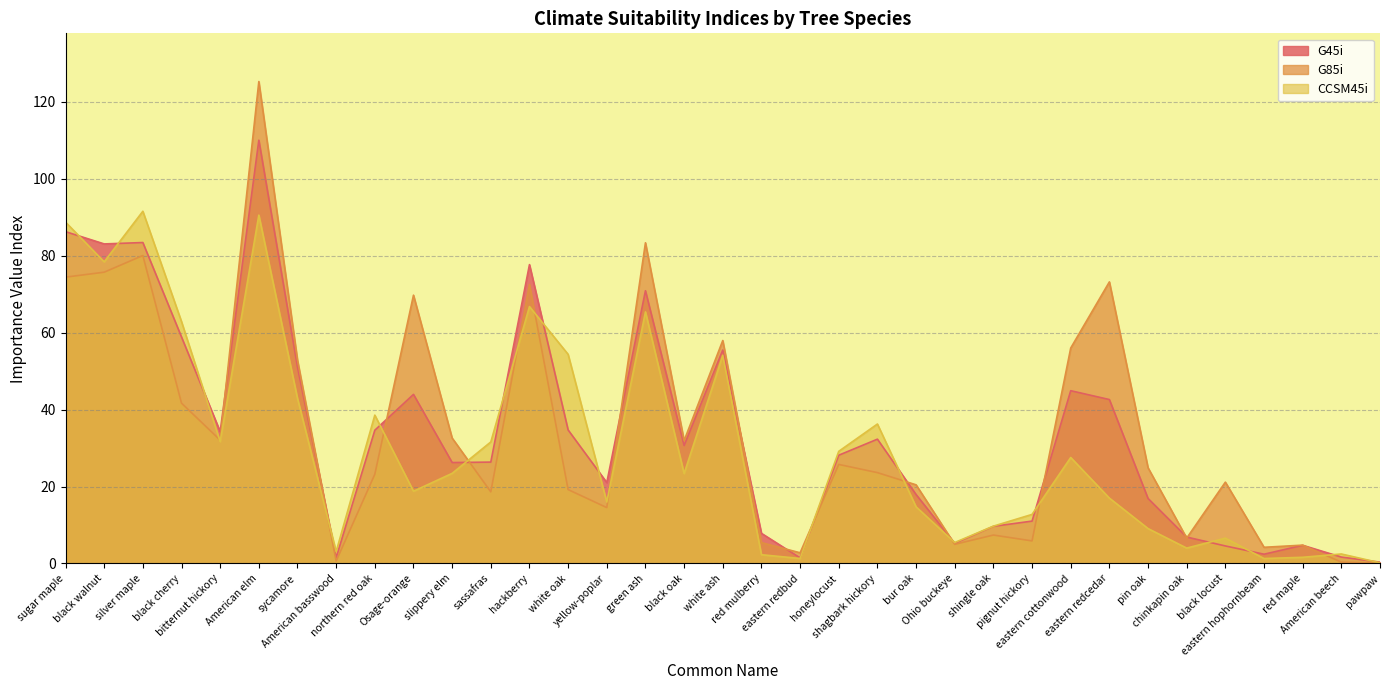

What is the approximate value of CCSM45i at black oak?

23.4